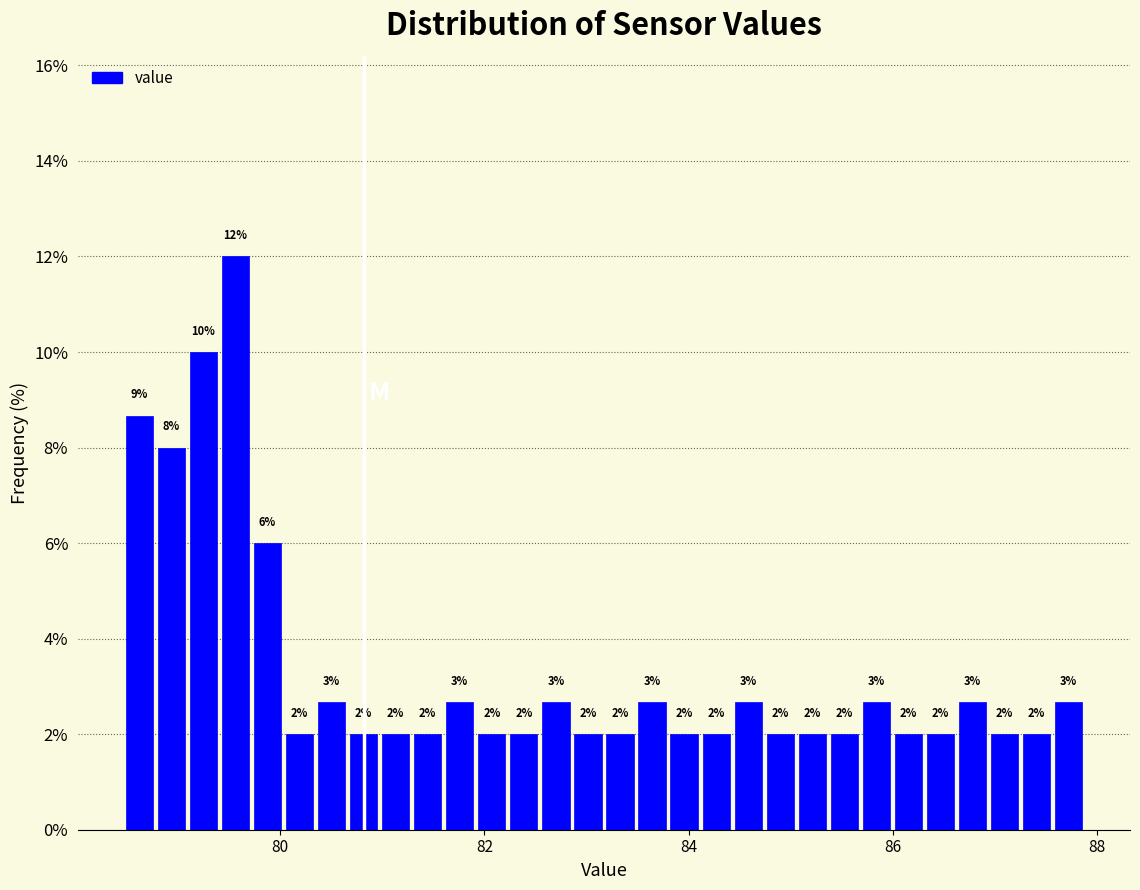

Around what value on the x-axis is the tallest bar? Give the approximate position of its centre, as read against the axis.

79.6